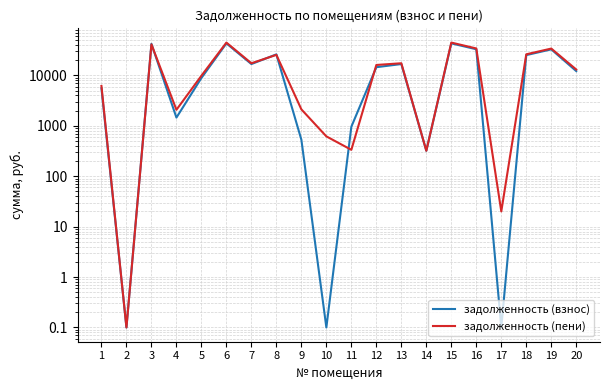

The задолженность (взнос) series shows 14530.6 at 12. True or false?

True